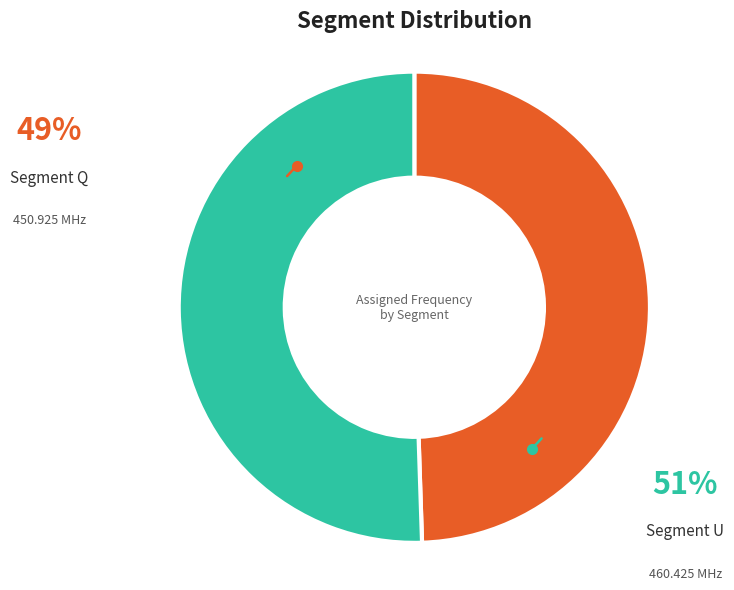

Does any single category account for the majority?

Yes